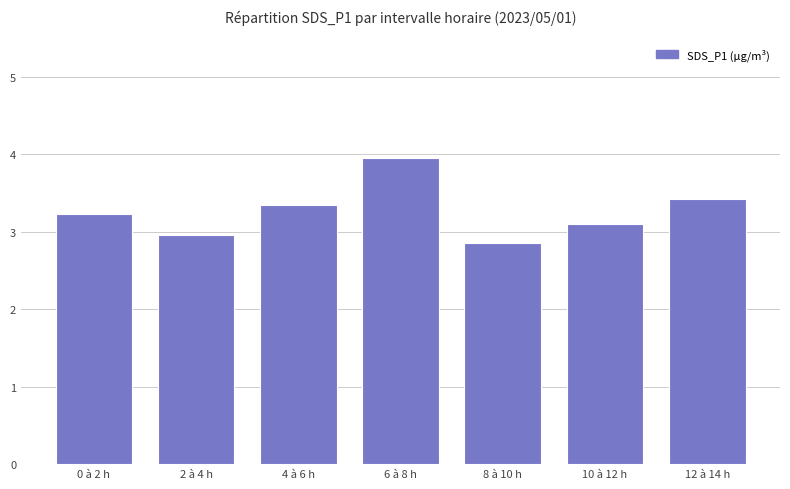

Reading left to right, what are all the values shown in this chart?

3.2	3.0	3.4	4.0	2.9	3.1	3.4